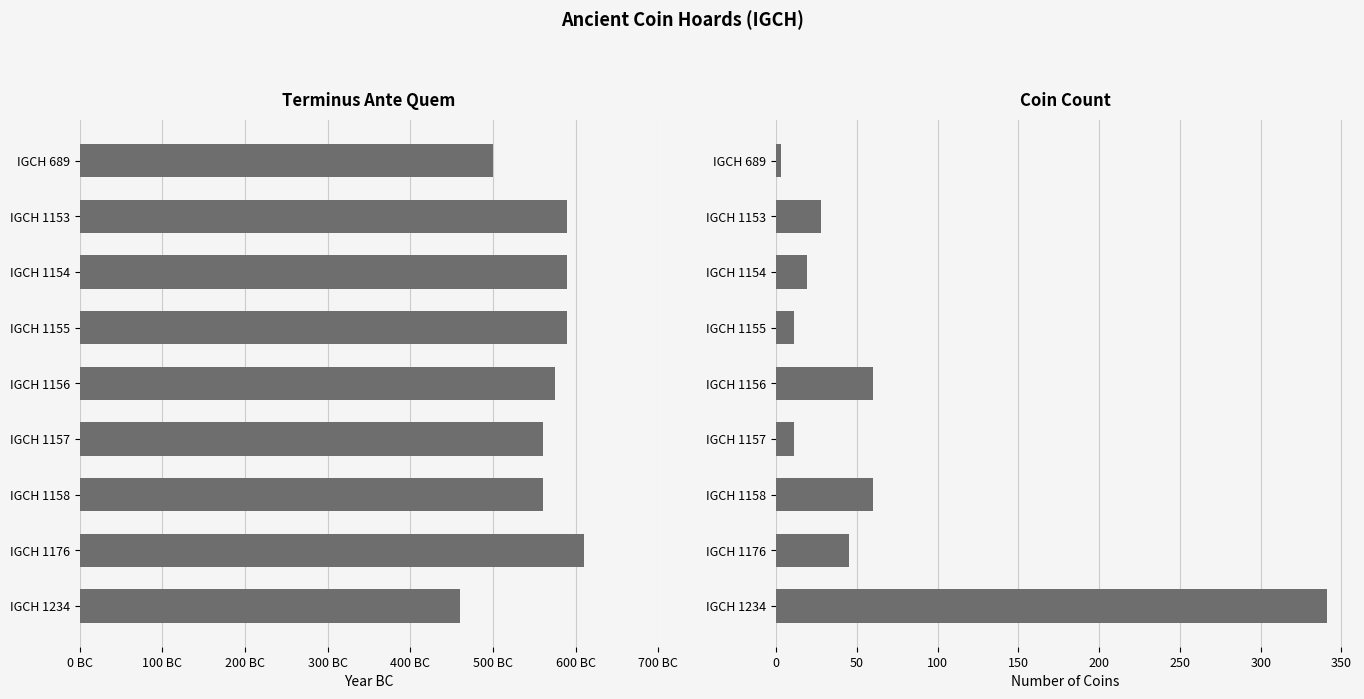

At IGCH 689, list the series in order from largest to smallest.

Terminus Ante Quem, Coin Count